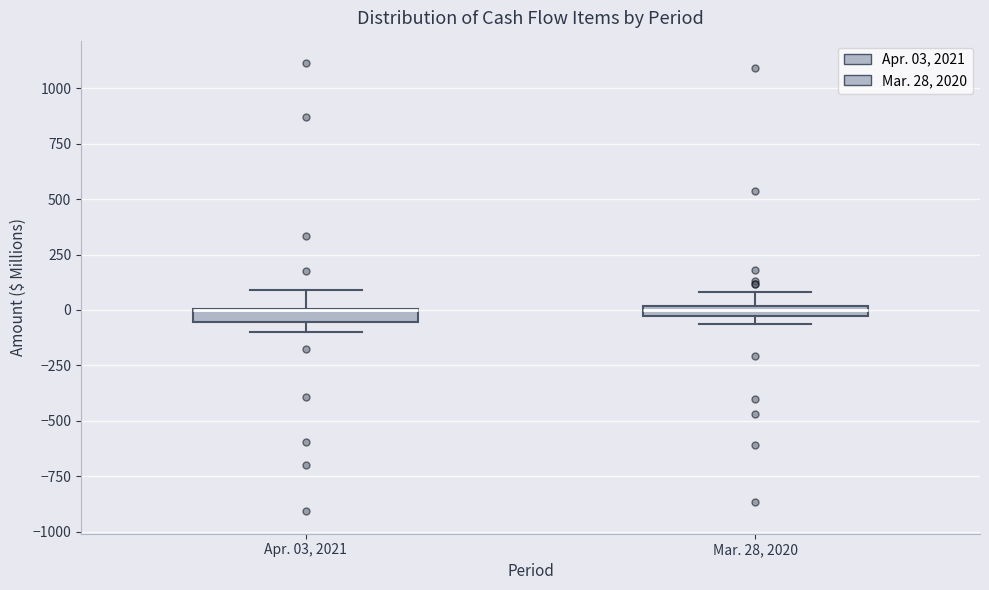

Where is the lower edge of the box for Mar. 28, 2020 on the y-axis? The values are not printed on the chart, so give them approximately, as read against the axis.

-50